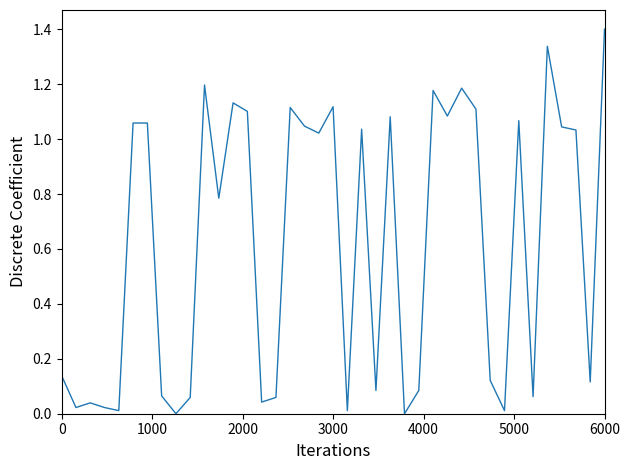

What is the difference between the maximum and minimum values?

1.4